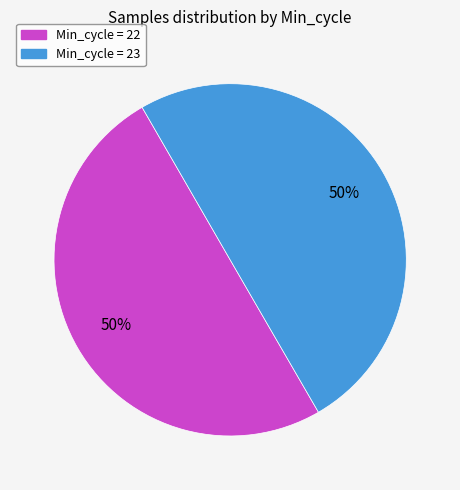

To the nearest percent, what is the average slice percentage?

50%